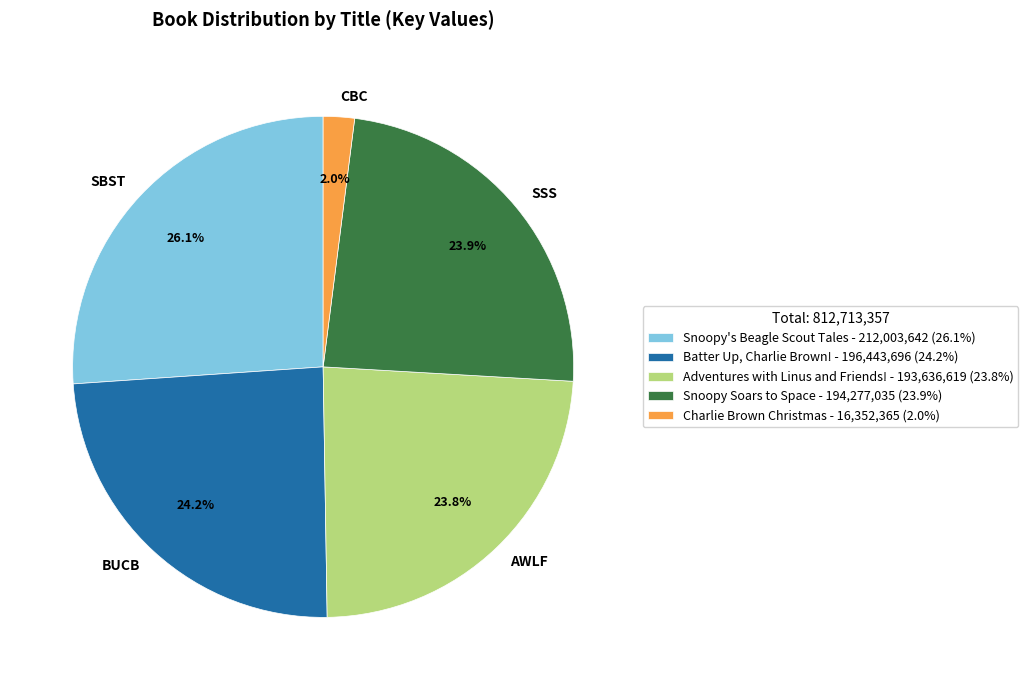

What percentage is the Snoopy's Beagle Scout Tales slice, to the nearest percent?

26%